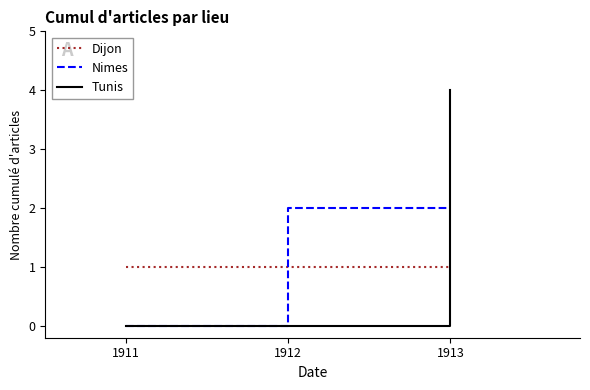

What are all the series names shown in the legend?

Dijon, Nimes, Tunis